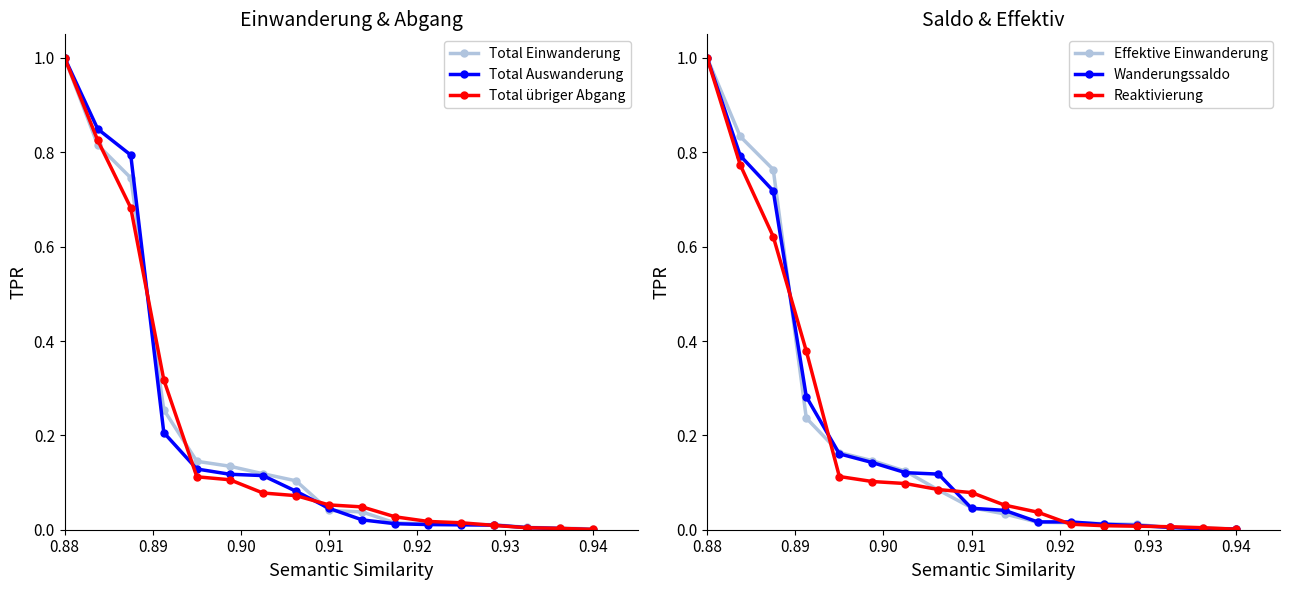

The Reaktivierung series shows 1.0 at 0.88. True or false?

True